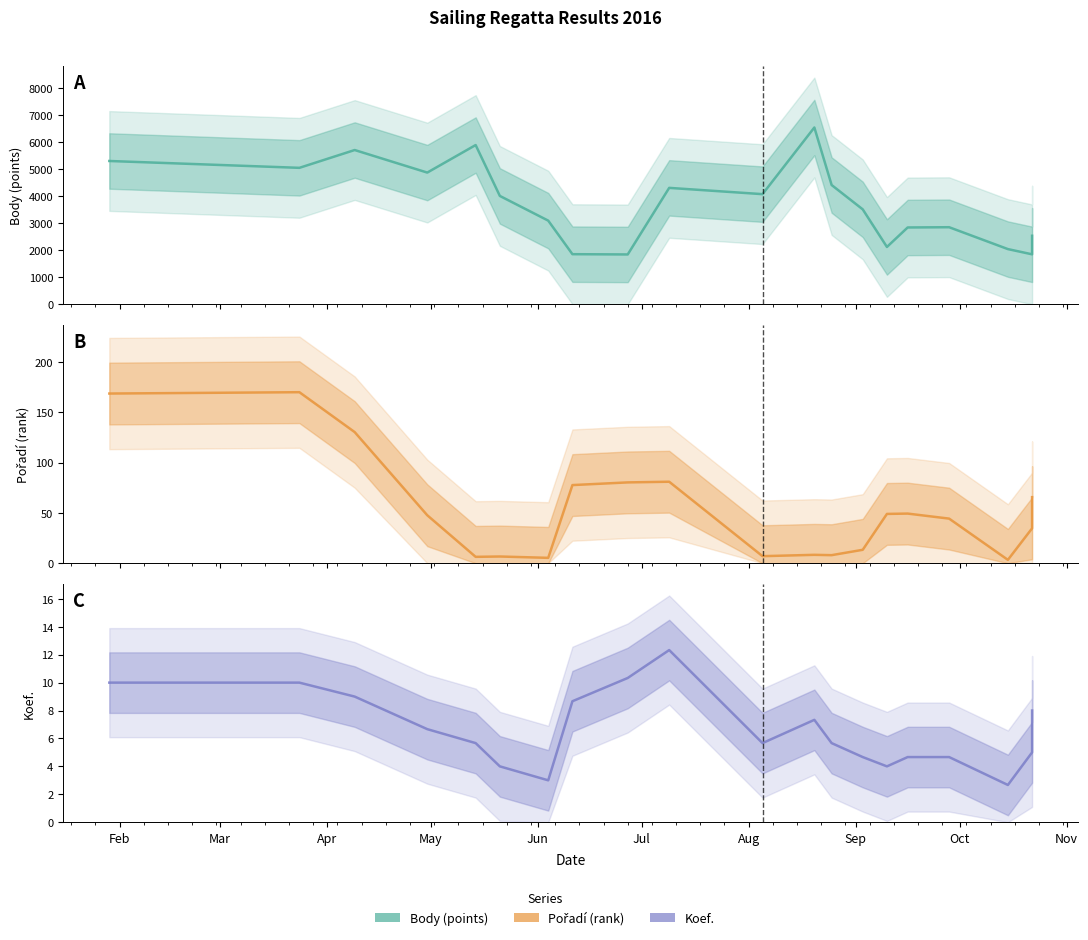

What are all the series names shown in the legend?

Body, Pořadí, Koef.